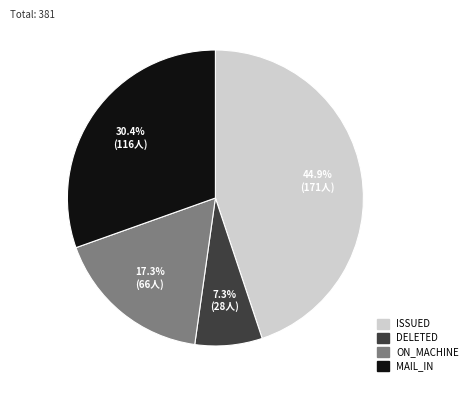

Between DELETED and ON_MACHINE, which is larger?

ON_MACHINE